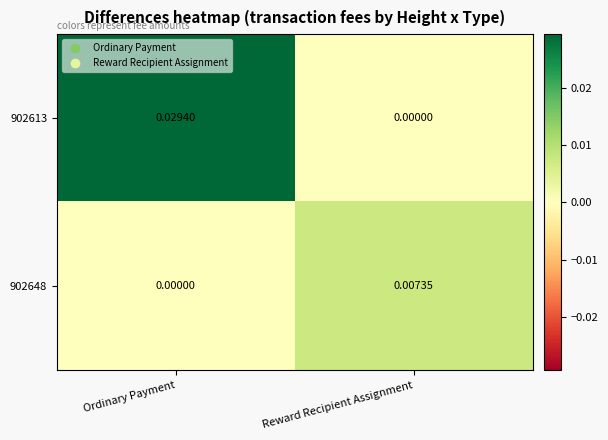

Which series has the largest range (max minus min)?

902613